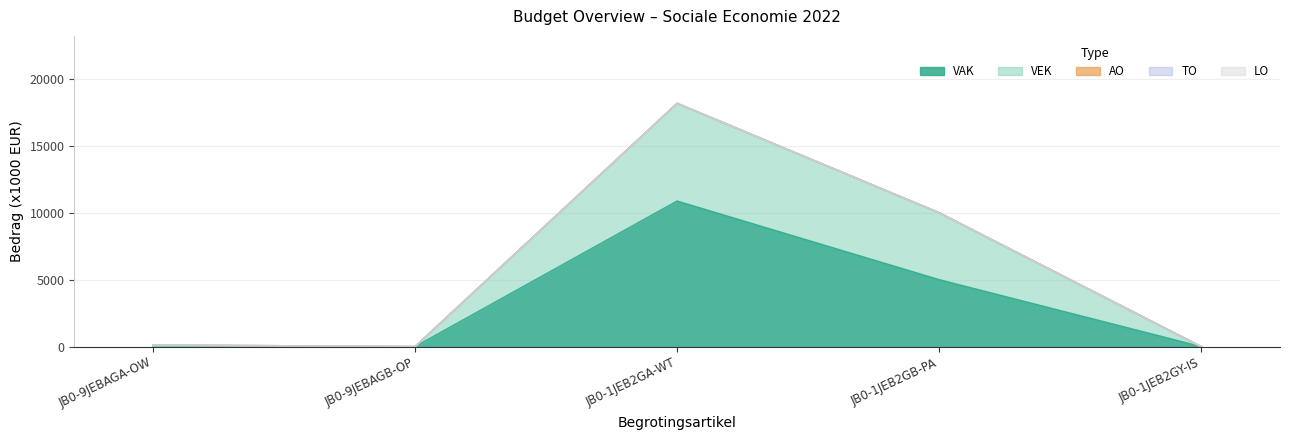

At which label does TO reach its peak?

3